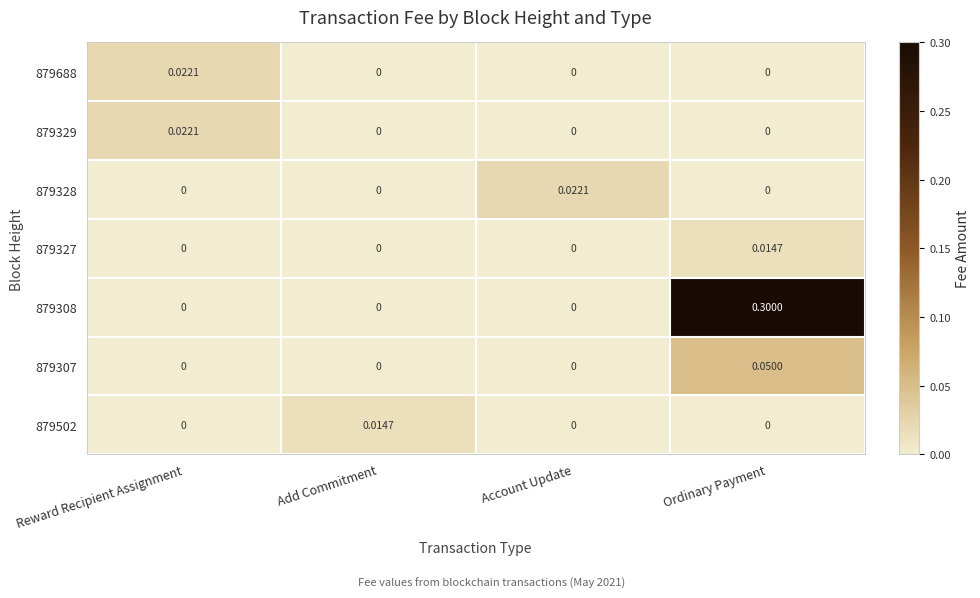

At which category is the sum across all series the highest?

Ordinary Payment